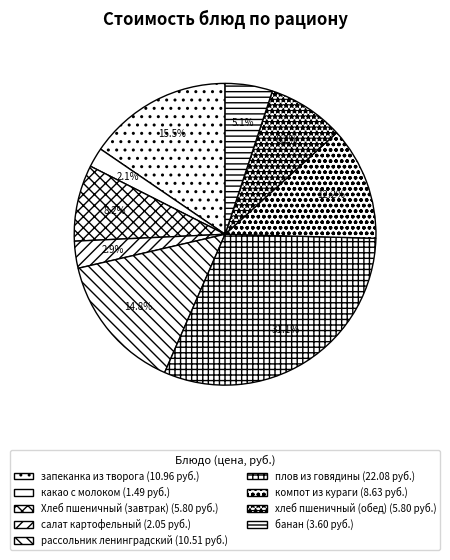

What is the change in value from Хлеб пшеничный (завтрак) to салат картофельный?

-3.8